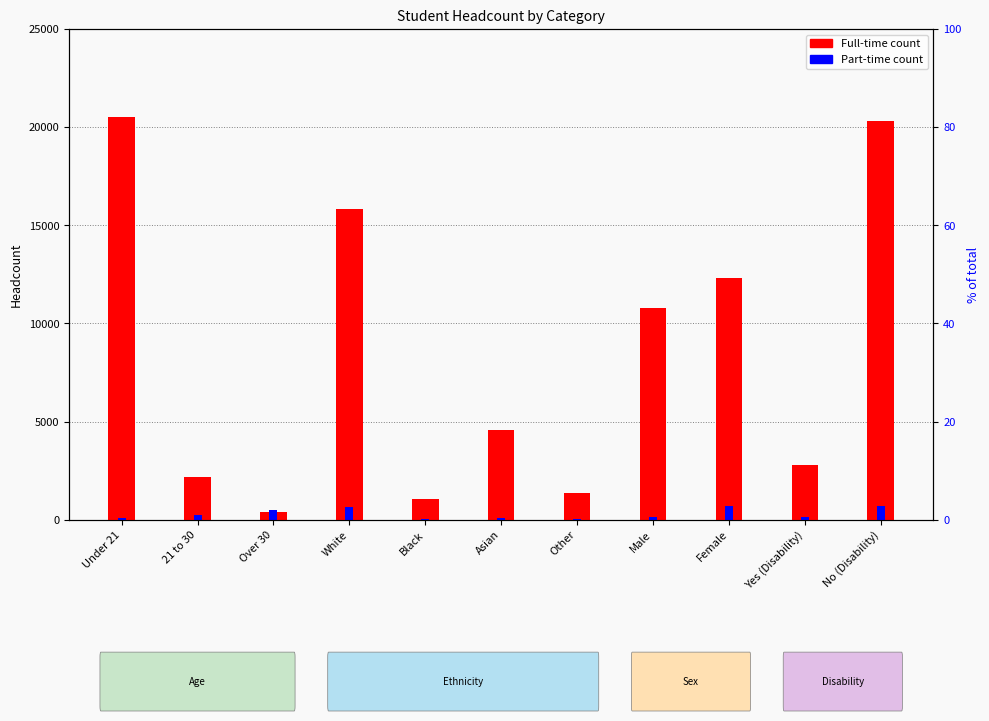

Which series changed the most between Under 21 and 21 to 30?

Full-time (count)